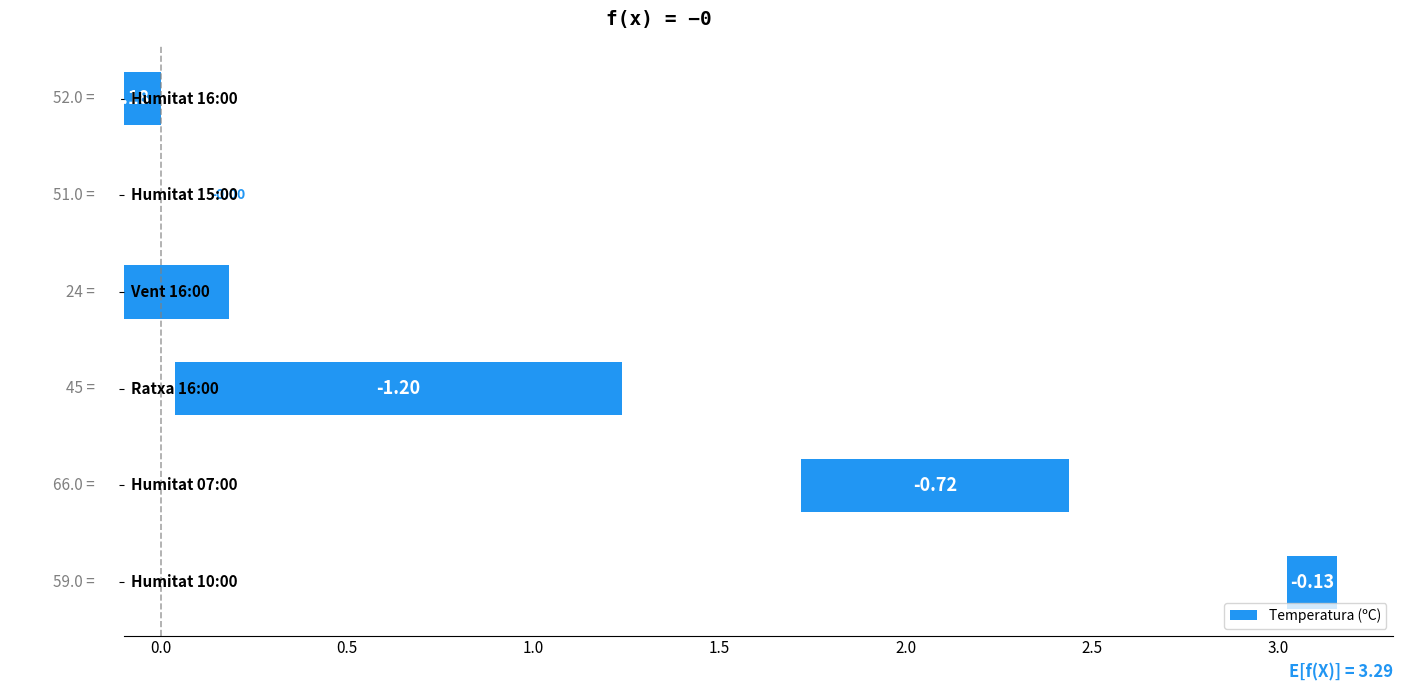

Reading right to left, extract all data points from this chart.

-0.1	-0.7	-1.2	-1.1	0.0	-0.2